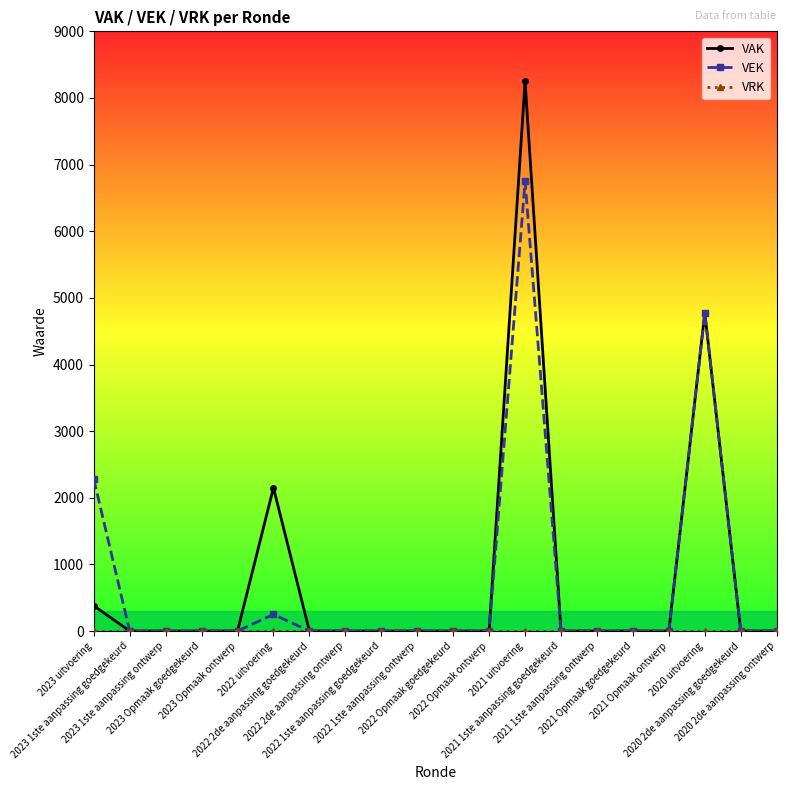

Which series has the widest spread of values?

VAK